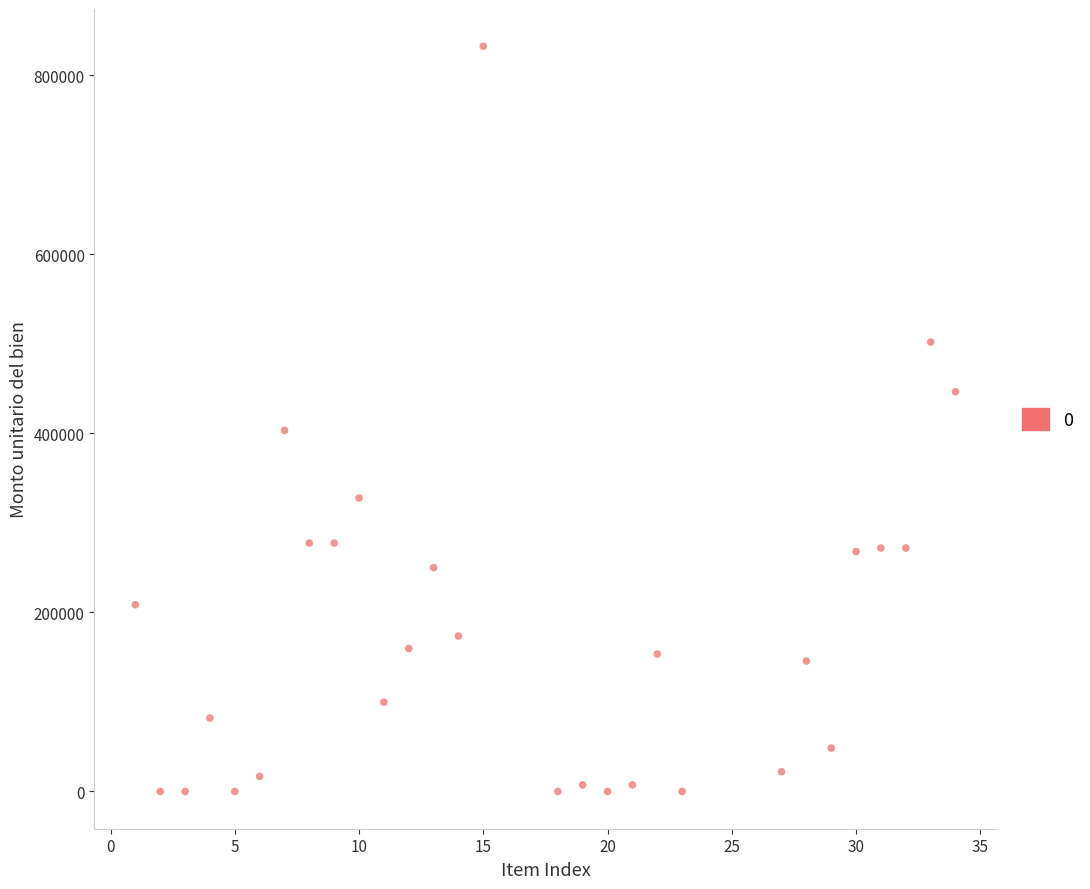

What is the range of X values (max minus min)?

33.0